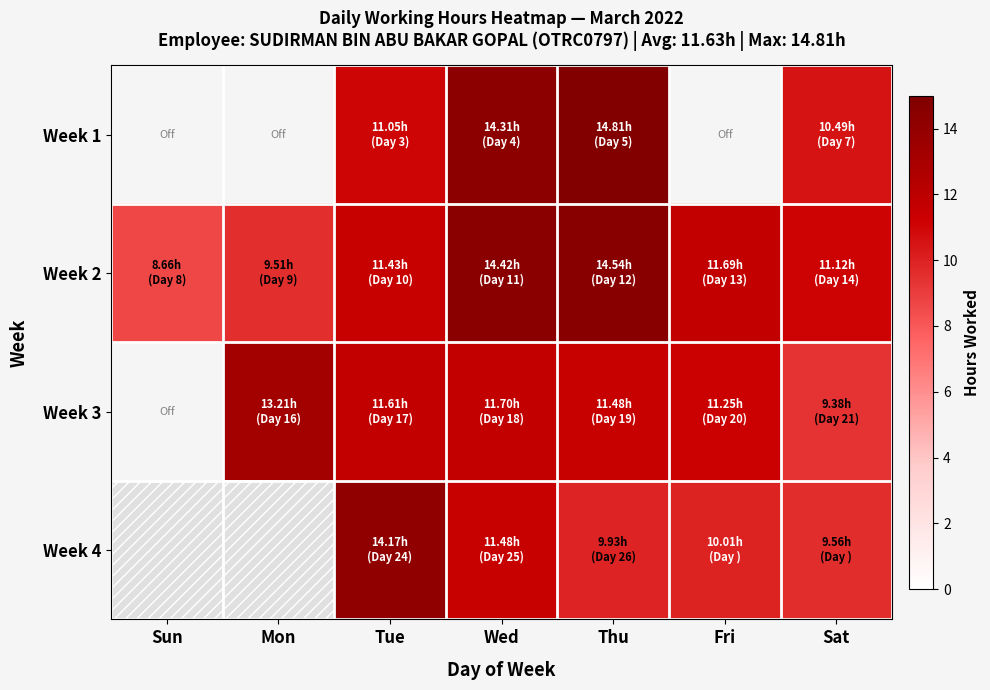

How many values in the Week 1 series are below 14?

2